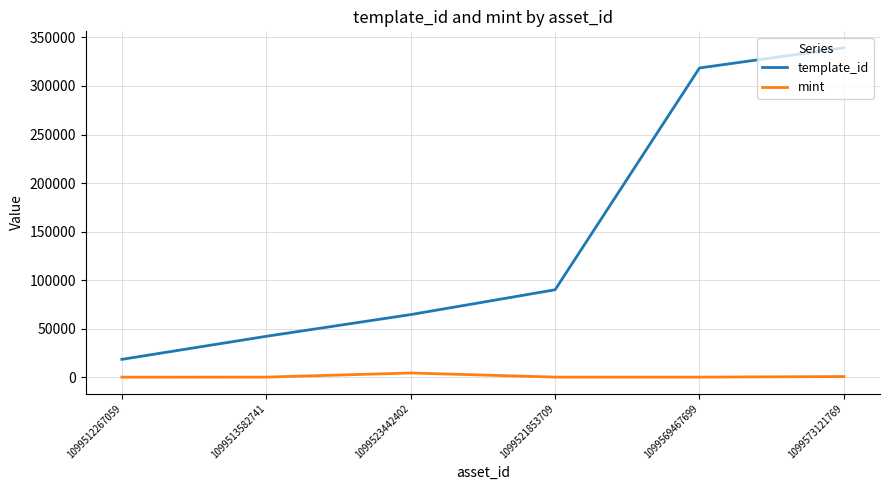

True or false: template_id and mint intersect in this chart.

False